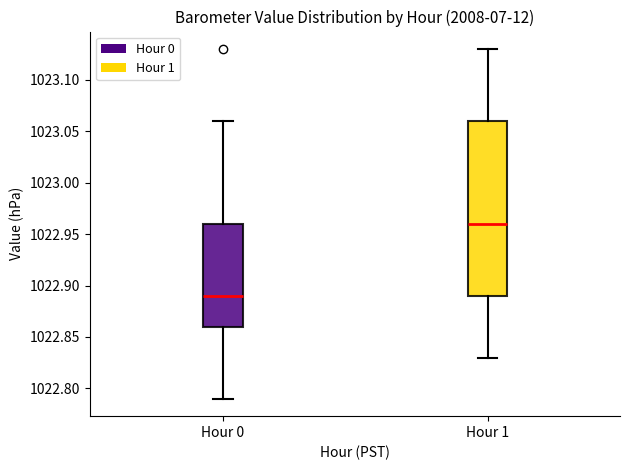

Which box is the tallest, from its lower edge to its upper edge?

Hour 1